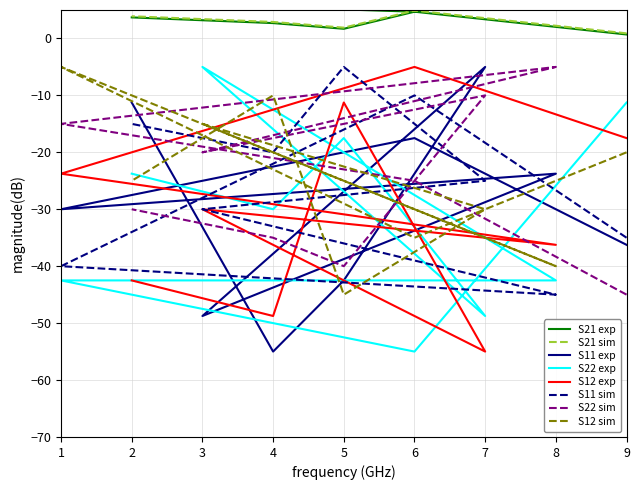

What is the minimum value shown in the chart?

-55.0